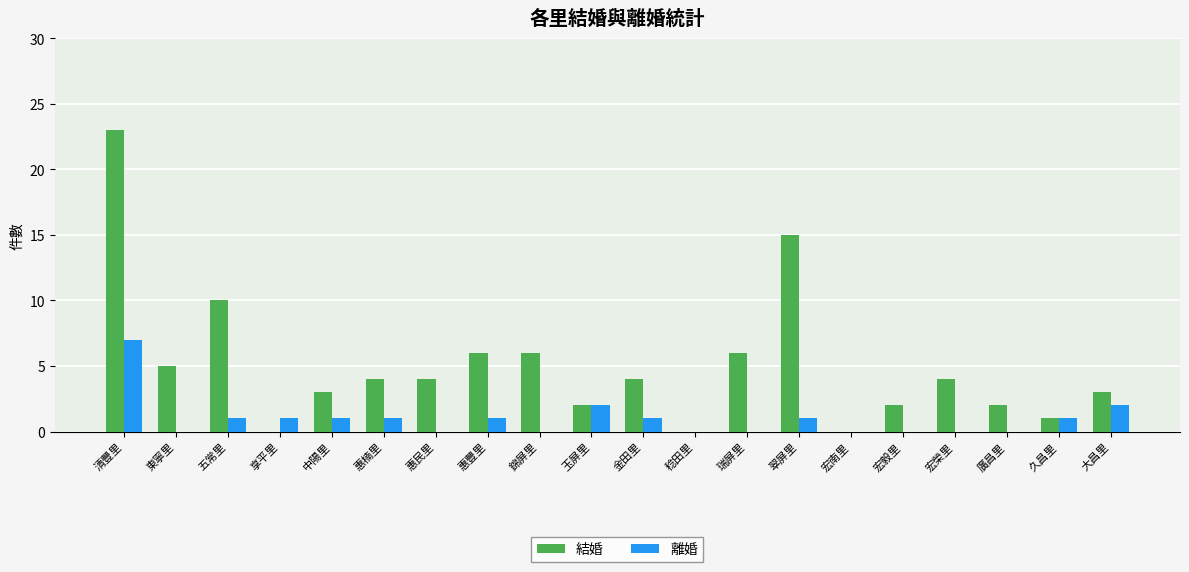

How many groups of bars are there?

20